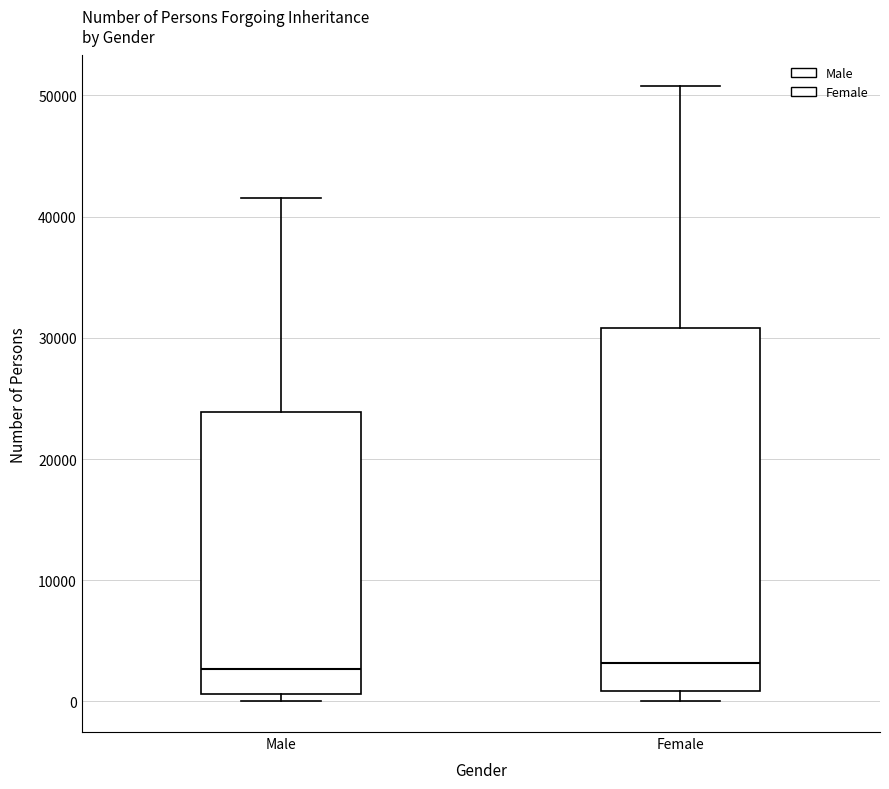

Reading left to right, transcribe this box plot: for each box, give where its median line is, the range the box spans, and where its two whiskers end, as read against the y-axis. The values are not printed on the chart, so give them approximately, as read against the axis.

Male: median 3000, box 1000 to 24000, whiskers 0 to 42000
Female: median 3000, box 1000 to 31000, whiskers 0 to 51000